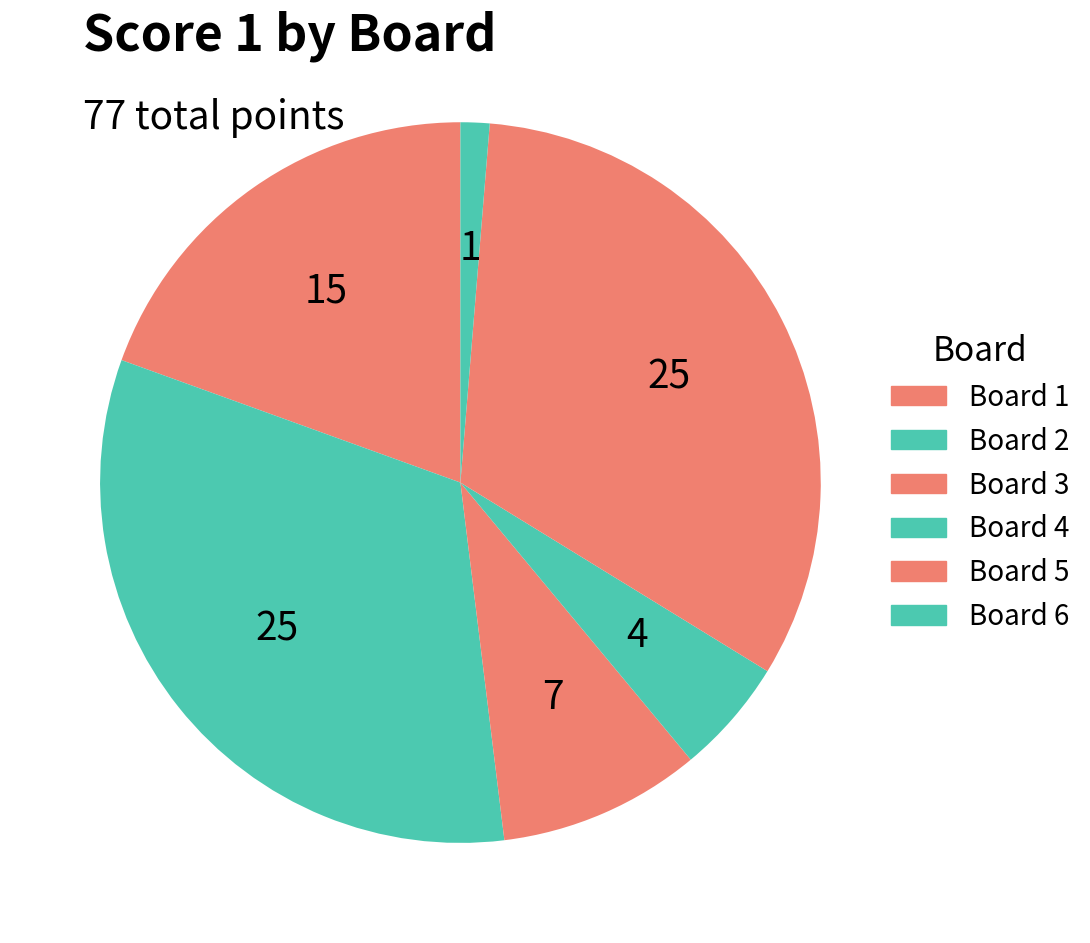

To the nearest percent, what percentage of the pie is Board 6?

1%